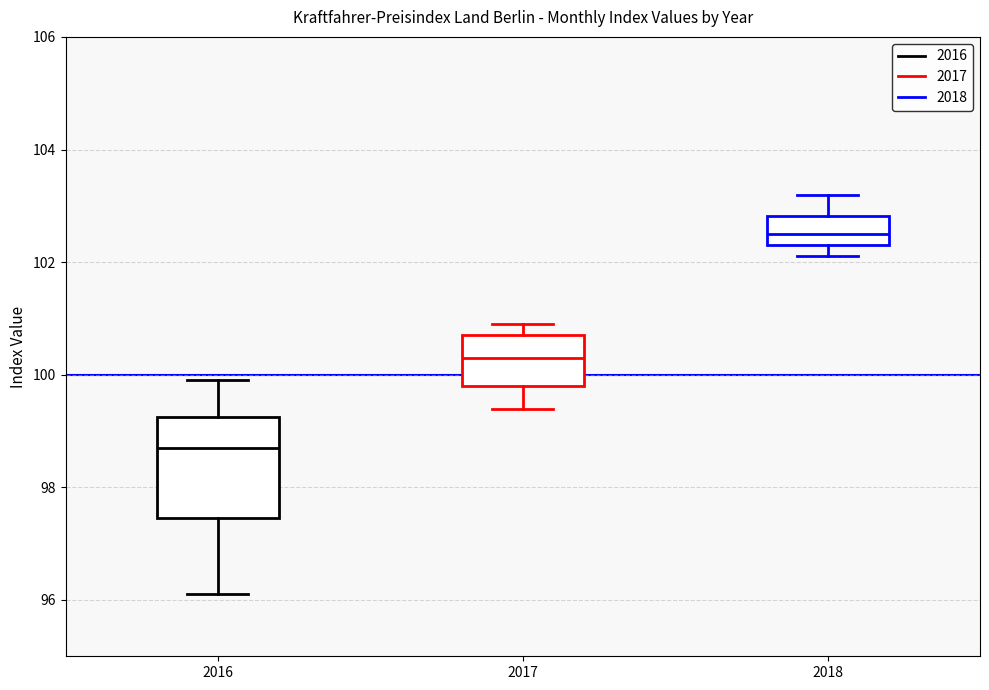

Which box's median line is the highest?

2018